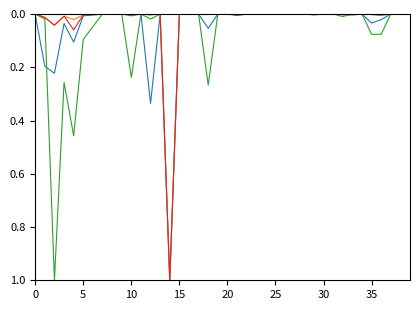

What is the maximum value shown in the chart?

1.0